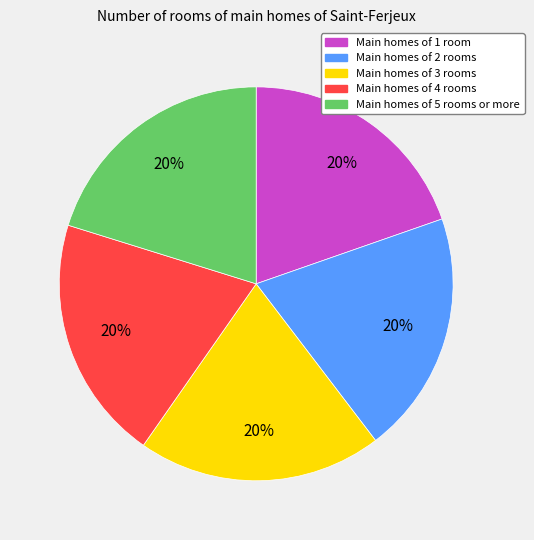

How many slices are in this pie chart?

5